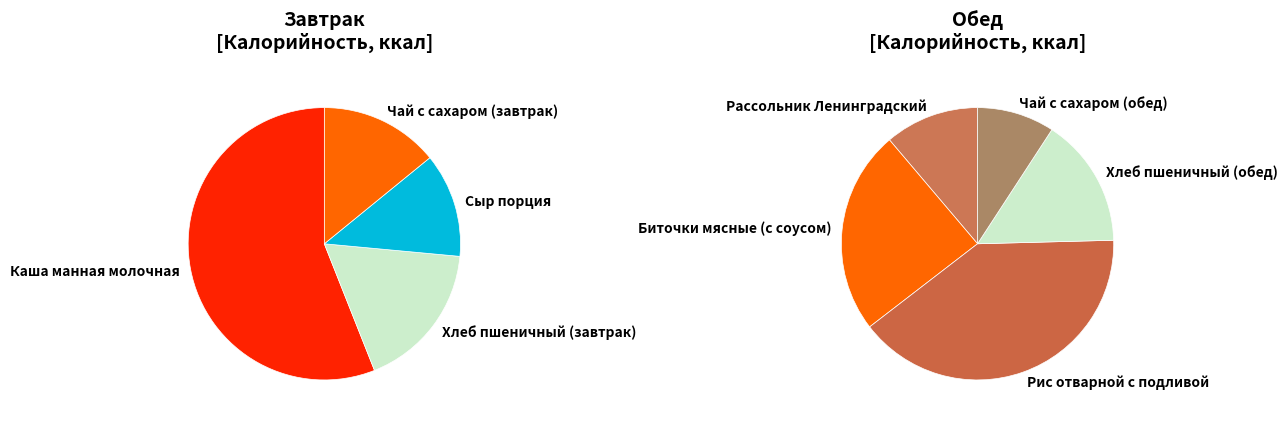

Do Рассольник Ленинградский and Чай с сахаром (завтрак) together represent more than half of the pie?

No